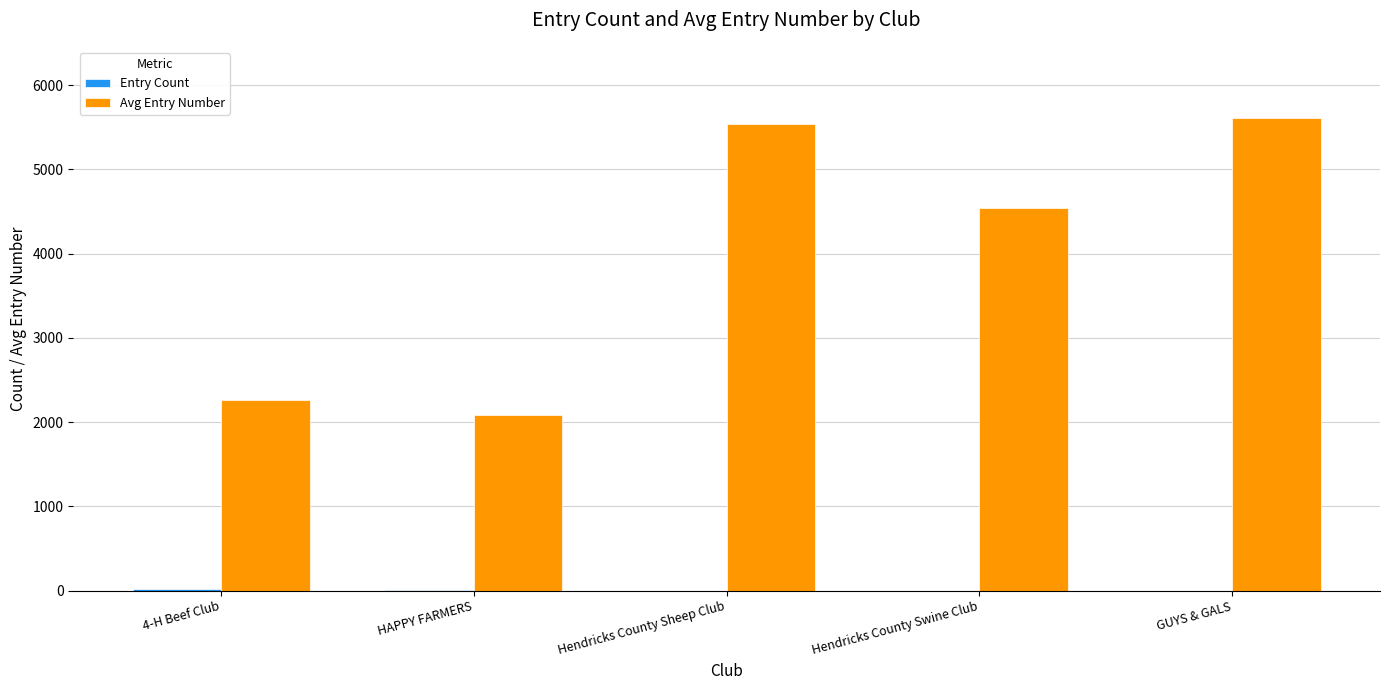

Which series changed the most between HAPPY FARMERS and GUYS & GALS?

Avg Entry Number